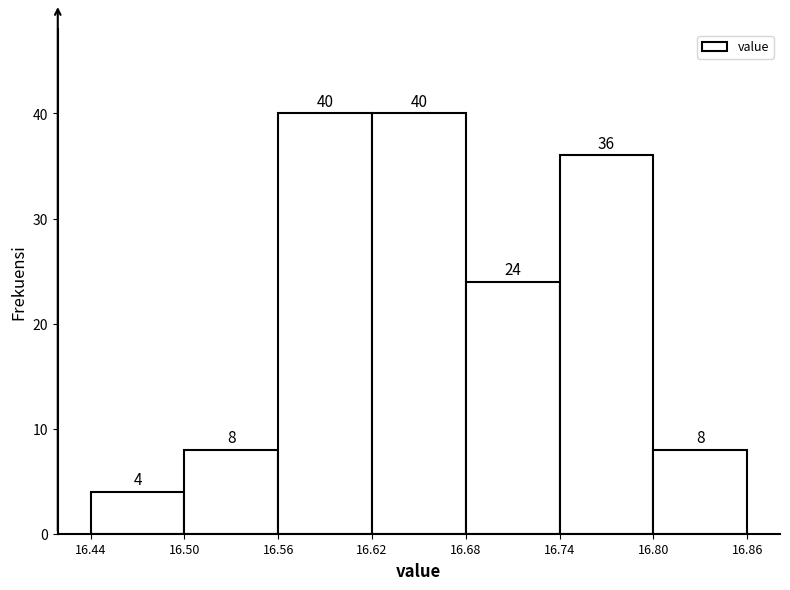

Reading left to right, list every bar in this chart as the range it spans on the x-axis followed by its height.

16.44 to 16.50: 4
16.50 to 16.56: 8
16.56 to 16.62: 40
16.62 to 16.68: 40
16.68 to 16.74: 24
16.74 to 16.80: 36
16.80 to 16.86: 8